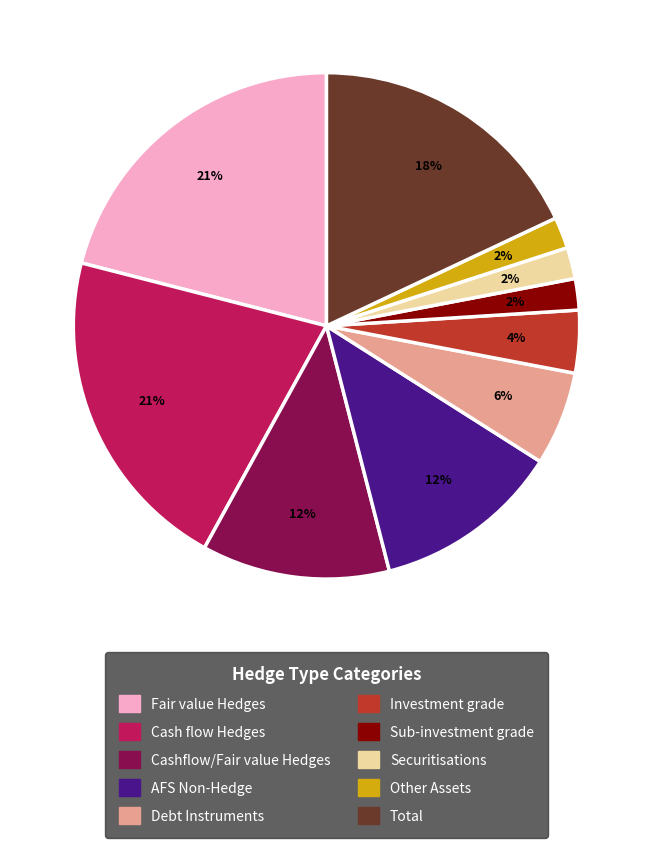

Which has a higher value, Debt Instruments or Cashflow/Fair value Hedges?

Cashflow/Fair value Hedges